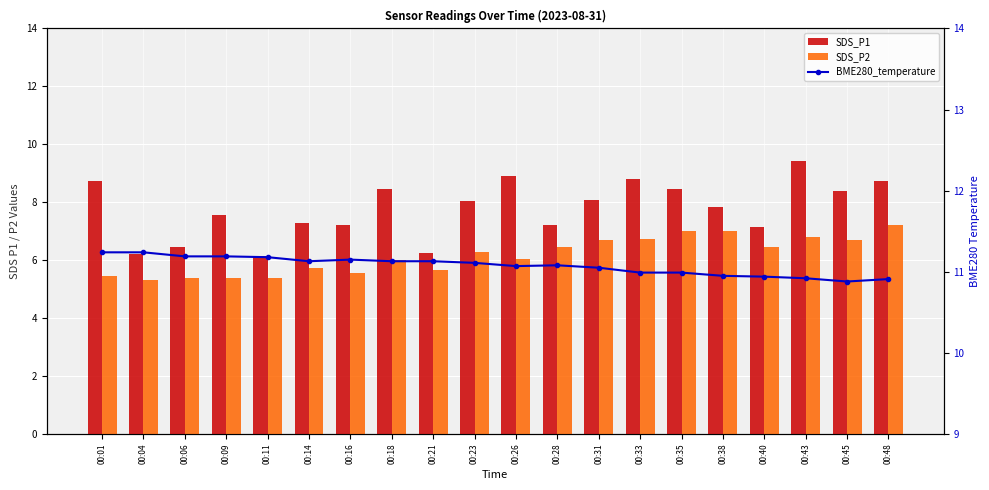

What is the average value of the SDS_P2 series?

6.2